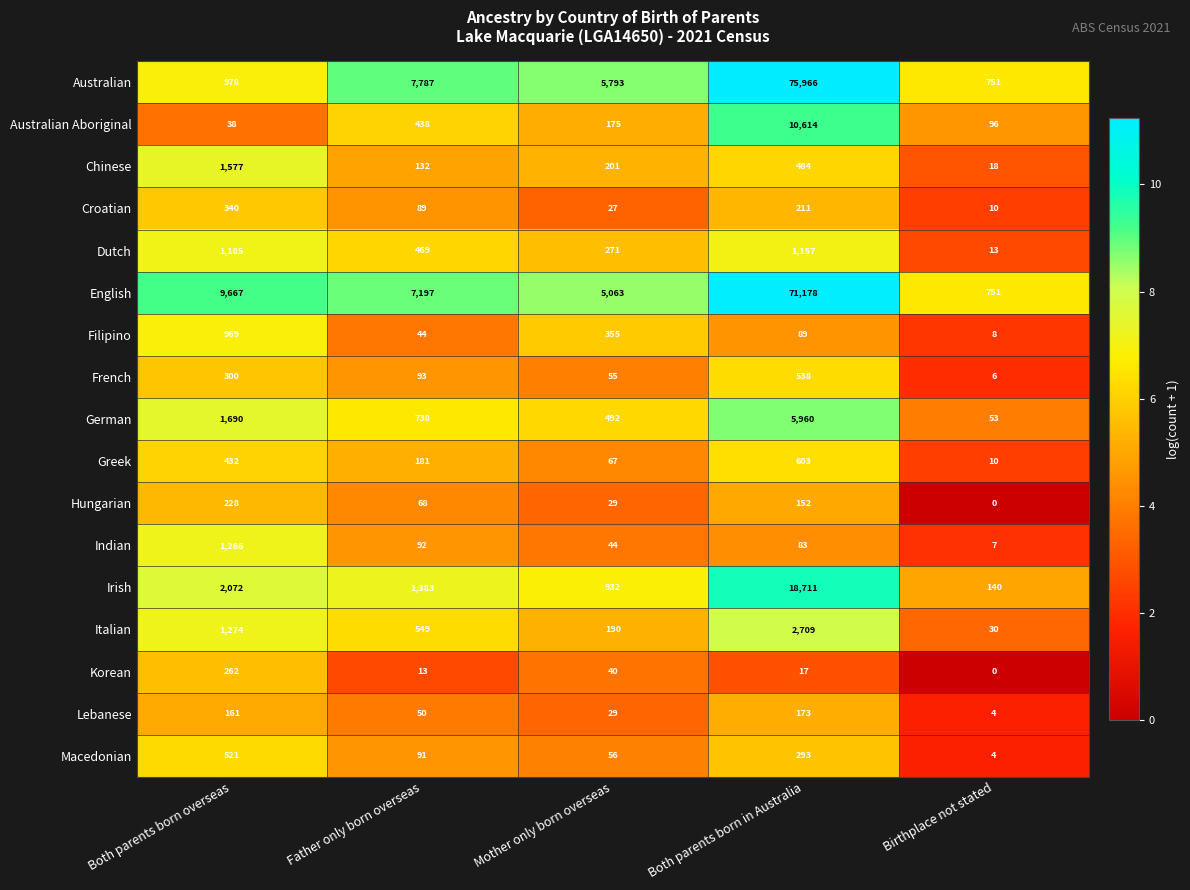

Which label corresponds to the largest value in the chart?

Both parents born in Australia